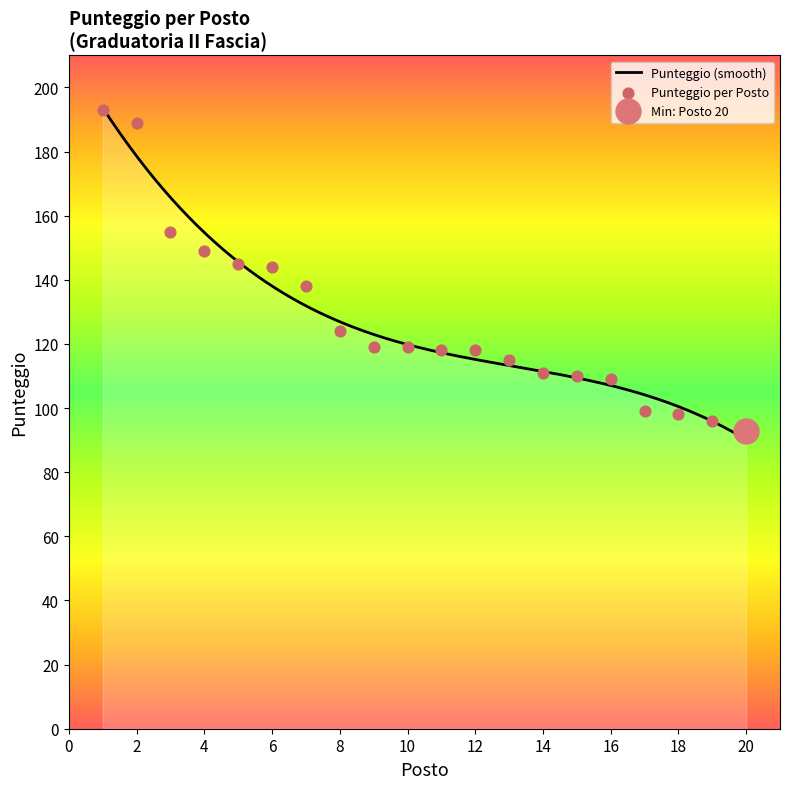

Which has a higher value, 12 or 13?

12